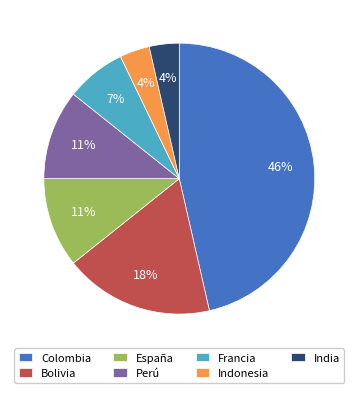

Which has a higher value, India or Francia?

Francia